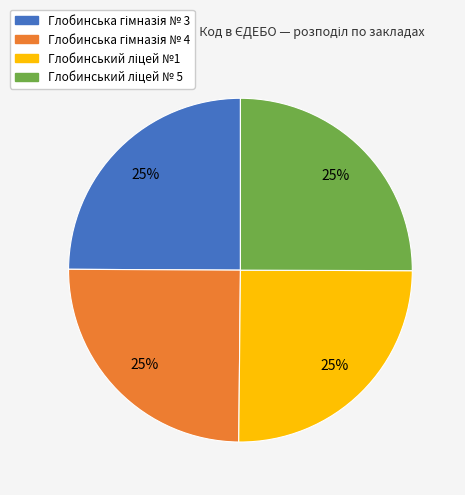

Is there any slice that represents more than half of the pie?

No